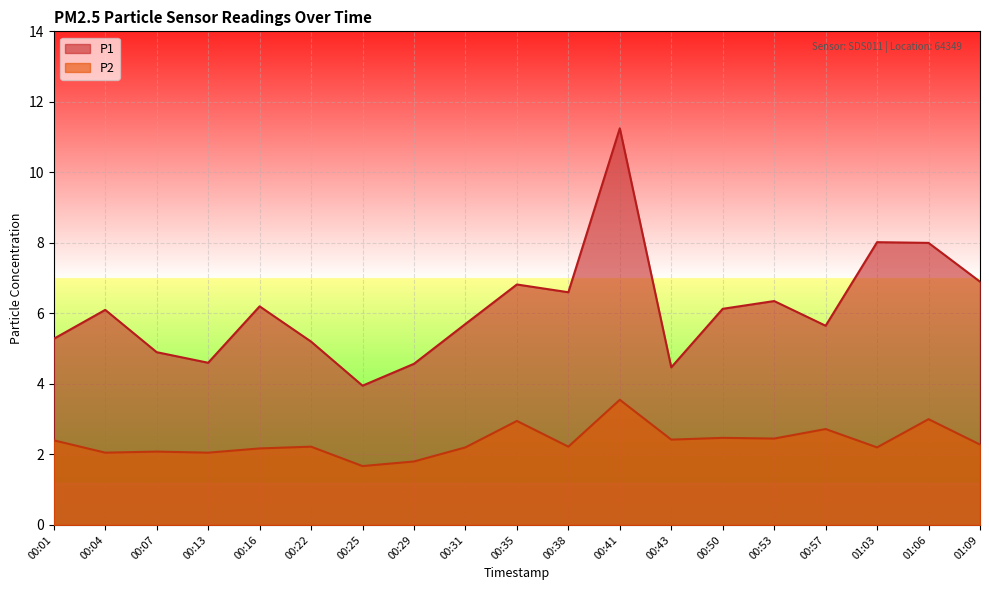

What is the spread (max minus min) of values at 00:01?

2.9